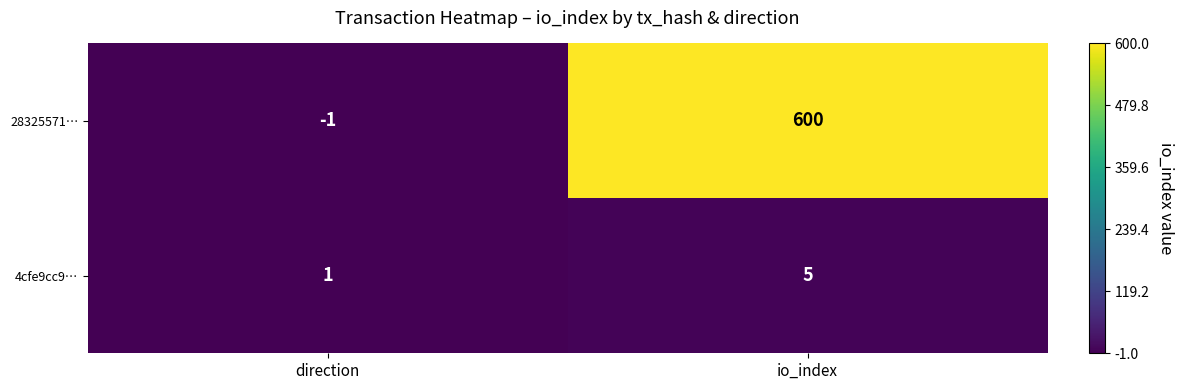

The 28325571… series shows -2 at direction. True or false?

False